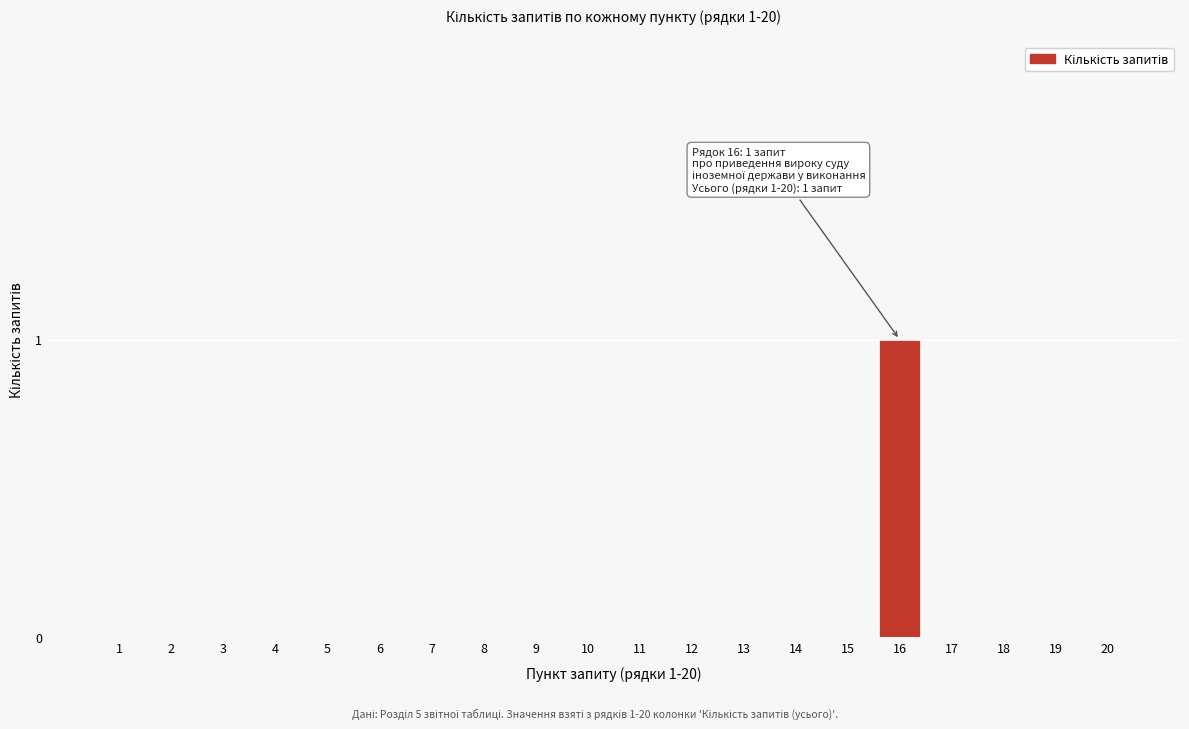

Reading left to right, what are all the values shown in this chart?

1=0	2=0	3=0	4=0	5=0	6=0	7=0	8=0	9=0	10=0	11=0	12=0	13=0	14=0	15=0	16=1	17=0	18=0	19=0	20=0